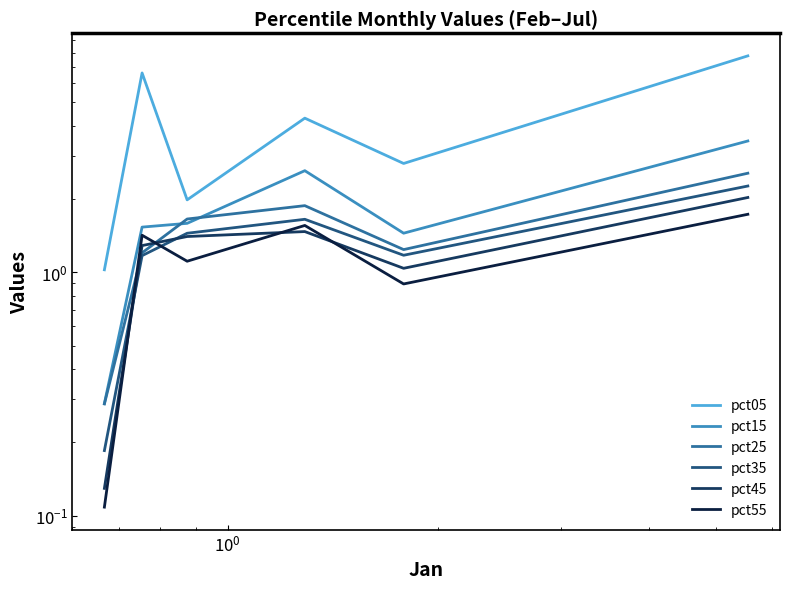

Does the chart display data point markers on the line(s)?

No